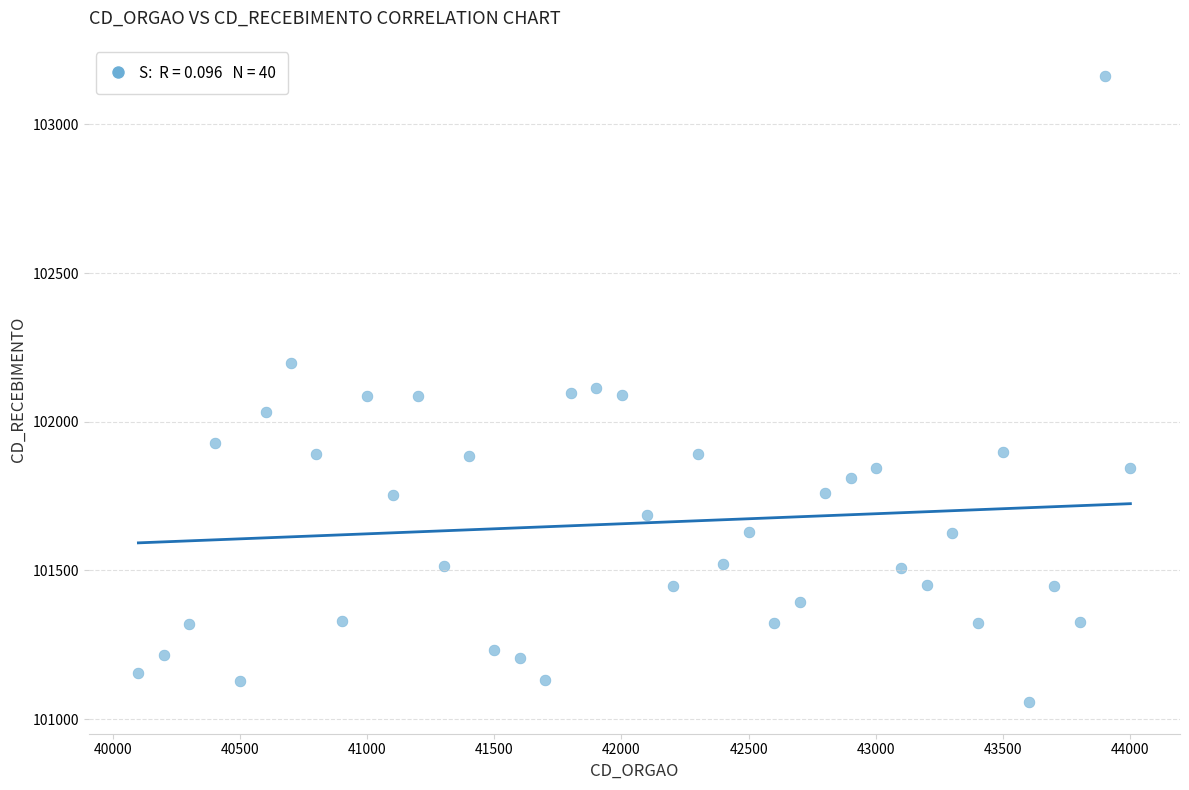

What is the range of Y values (max minus min)?

2106